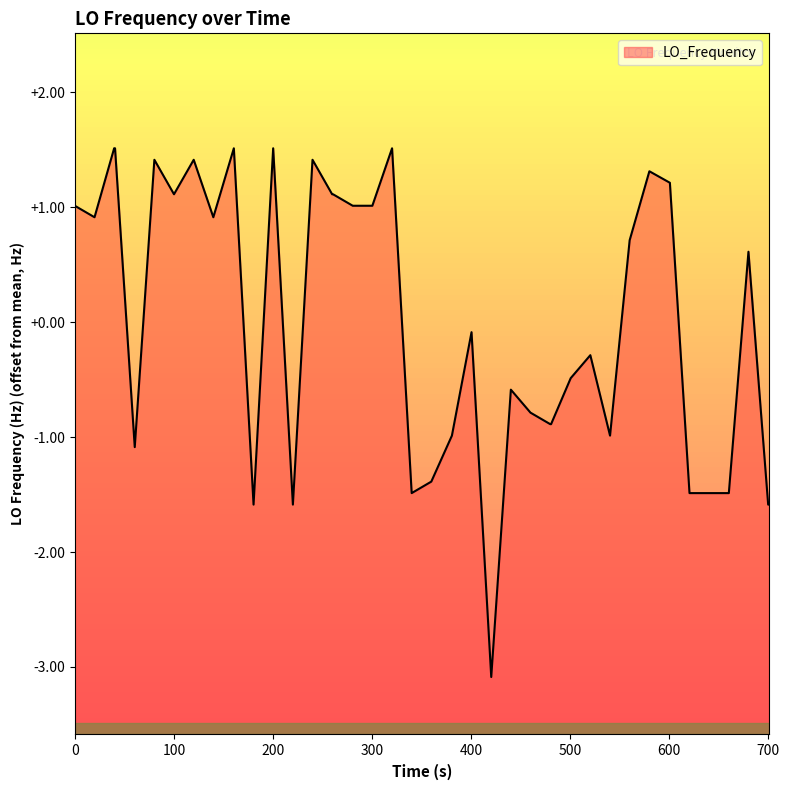

What is the maximum value shown in the chart?

1.5